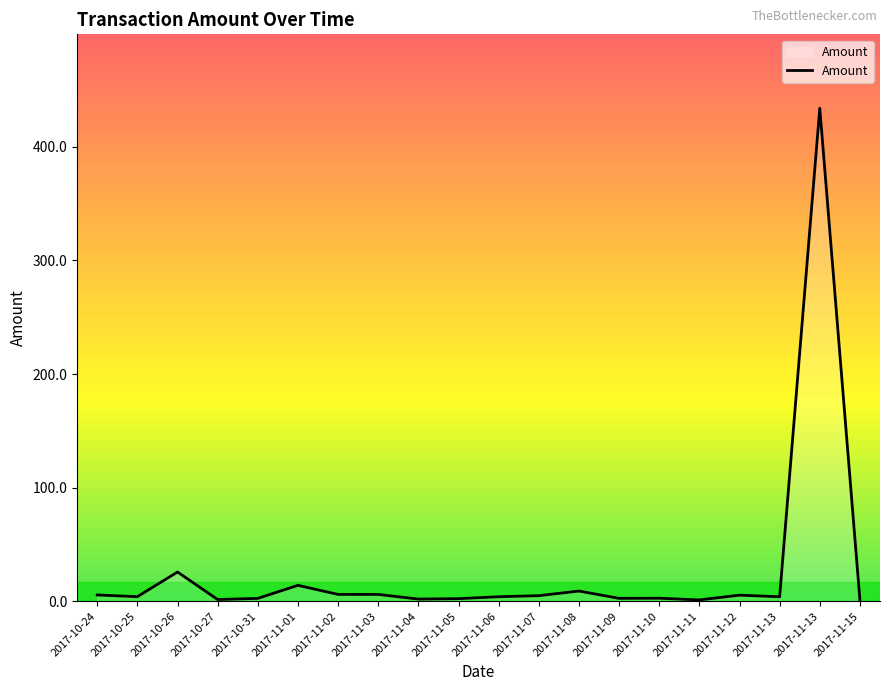

What is the difference between the values at 2017-10-26 and 2017-11-07?

20.8